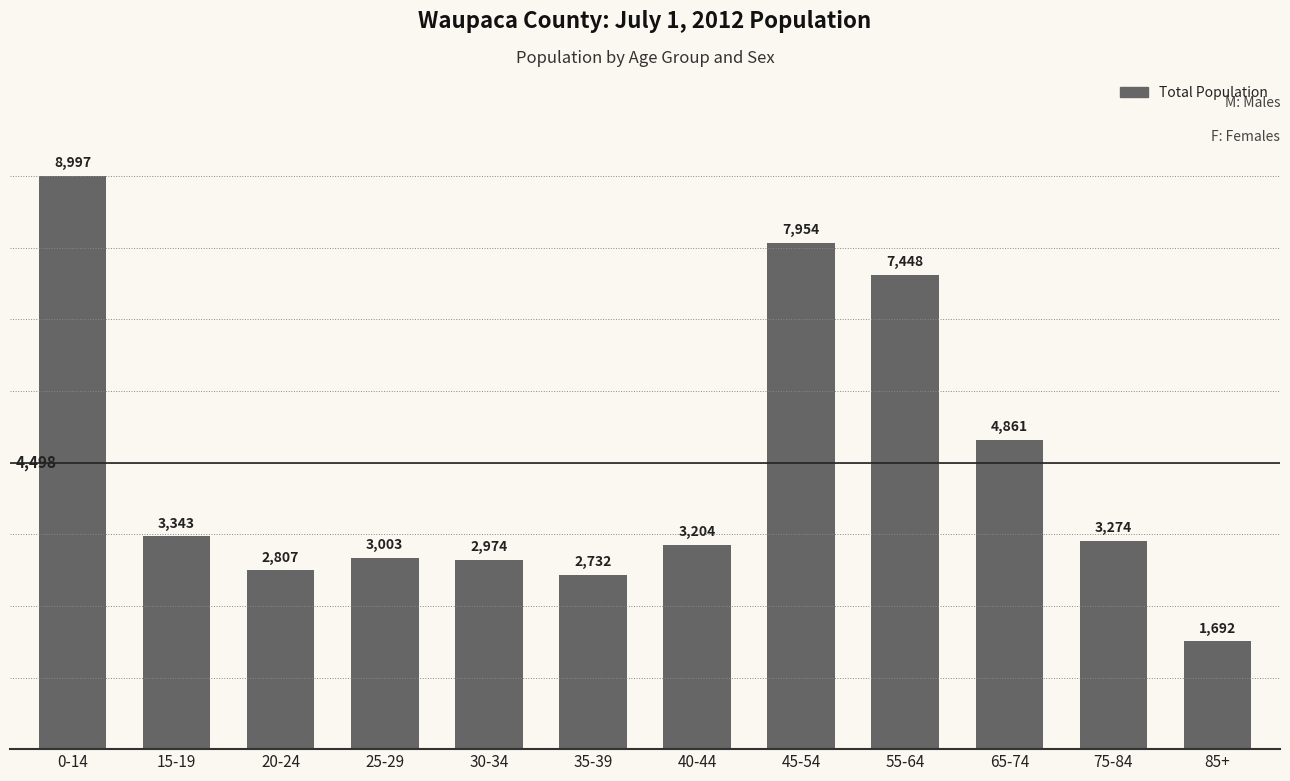

List the labels in order of value, largest first.

0-14, 45-54, 55-64, 65-74, 15-19, 75-84, 40-44, 25-29, 30-34, 20-24, 35-39, 85+